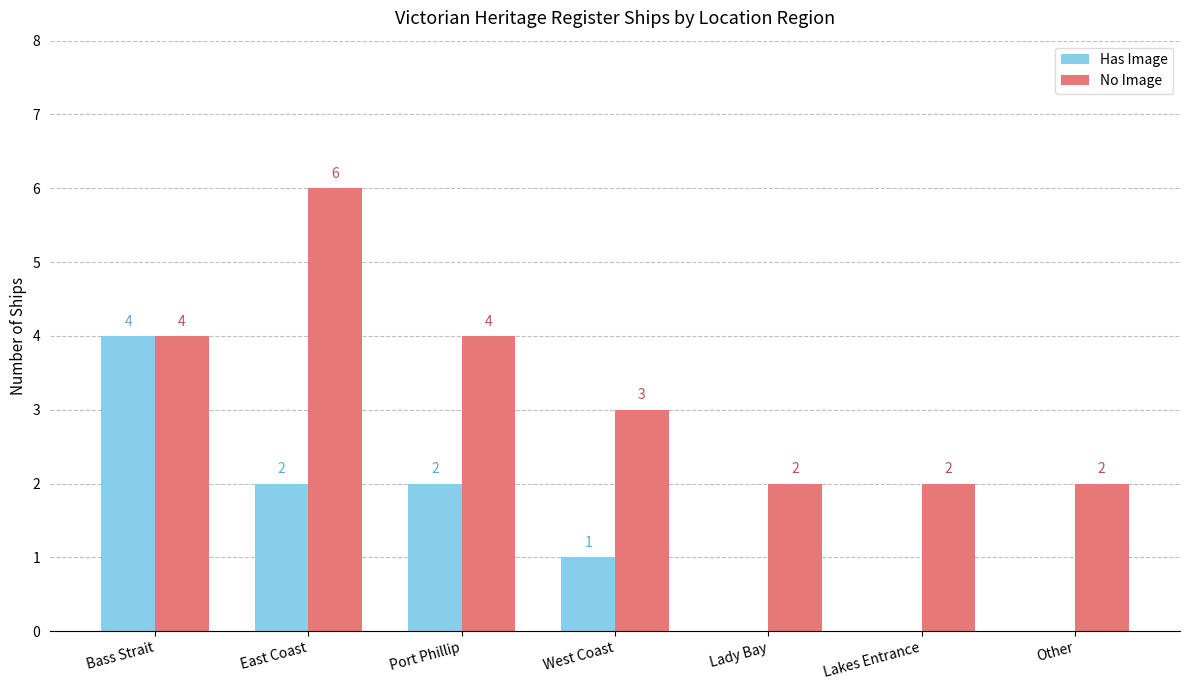

What is the greatest value displayed?

6